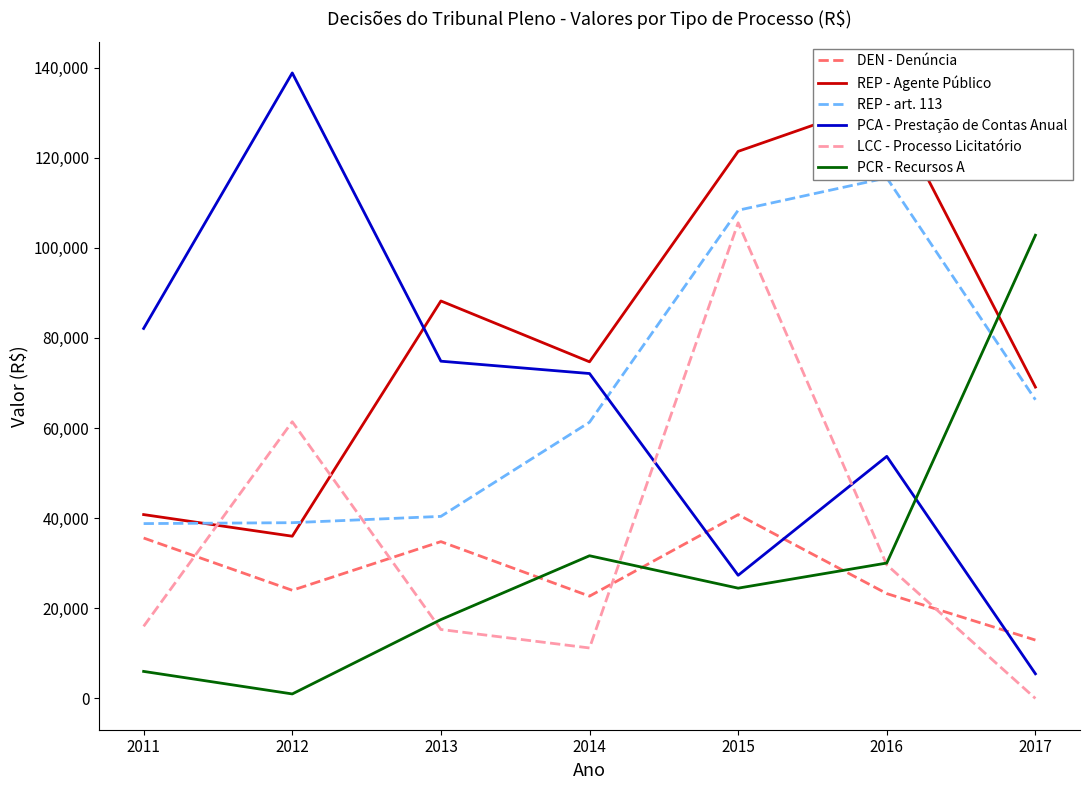

What is the difference between the maximum and minimum values in the DEN - Denúncia series?

27827.0